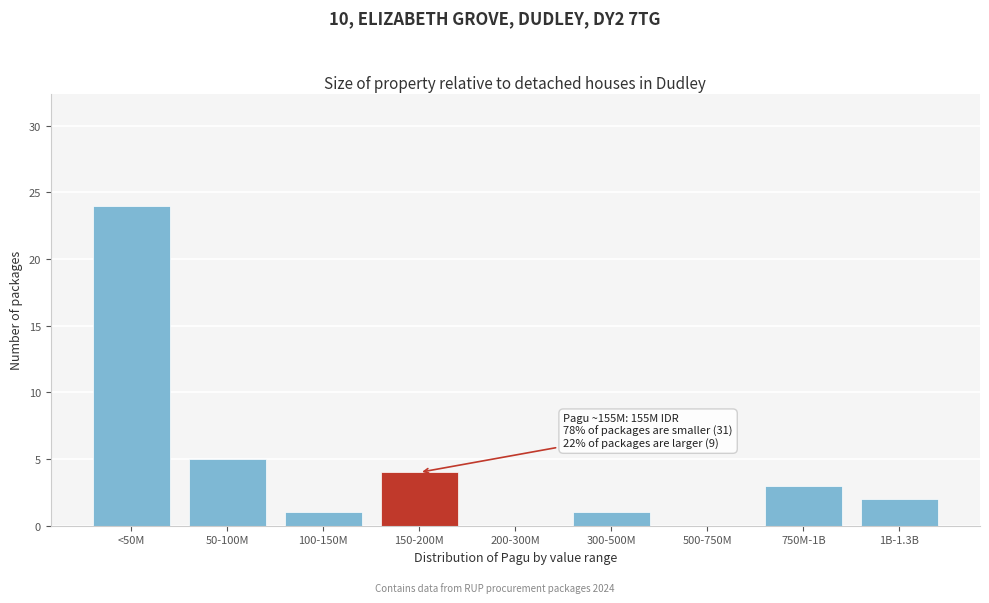

Reading left to right, extract all data points from this chart.

<50M=24	50-100M=5	100-150M=1	150-200M=4	200-300M=0	300-500M=1	500-750M=0	750M-1B=3	1B-1.3B=2